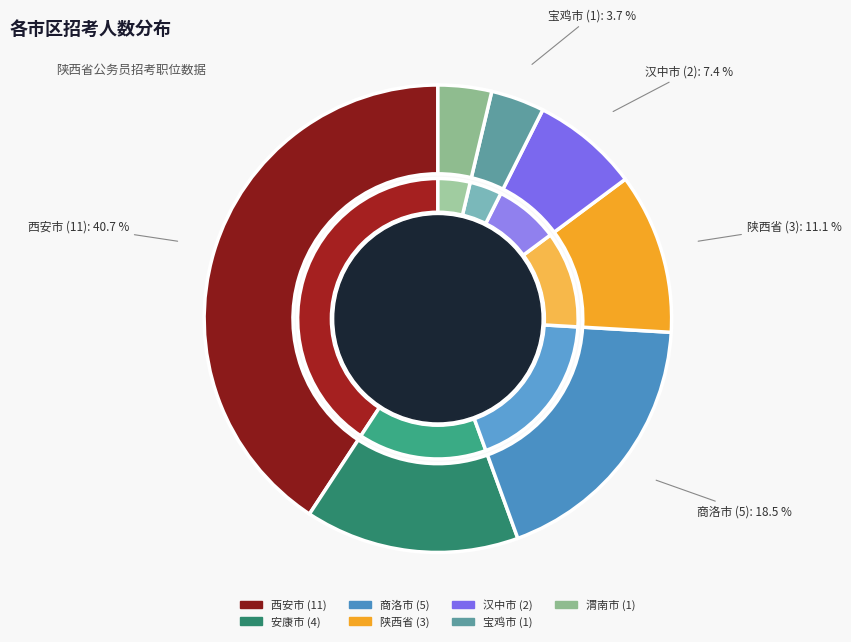

Which category has the smallest portion of the pie?

宝鸡市